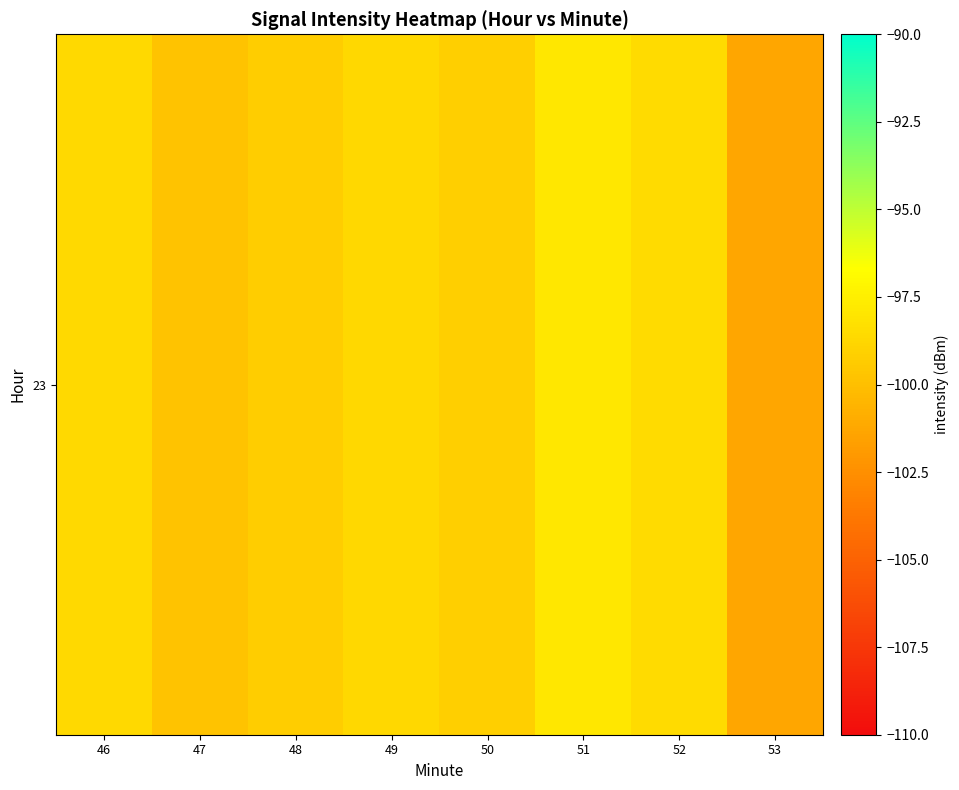

What is the maximum value shown in the chart?

-98.0